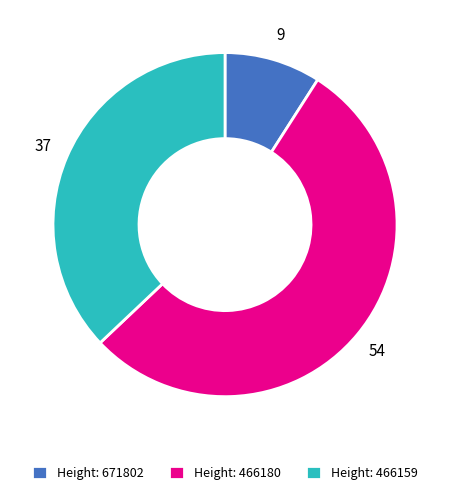

Is the sum of Height: 466159 and Height: 466180 greater than half?

Yes